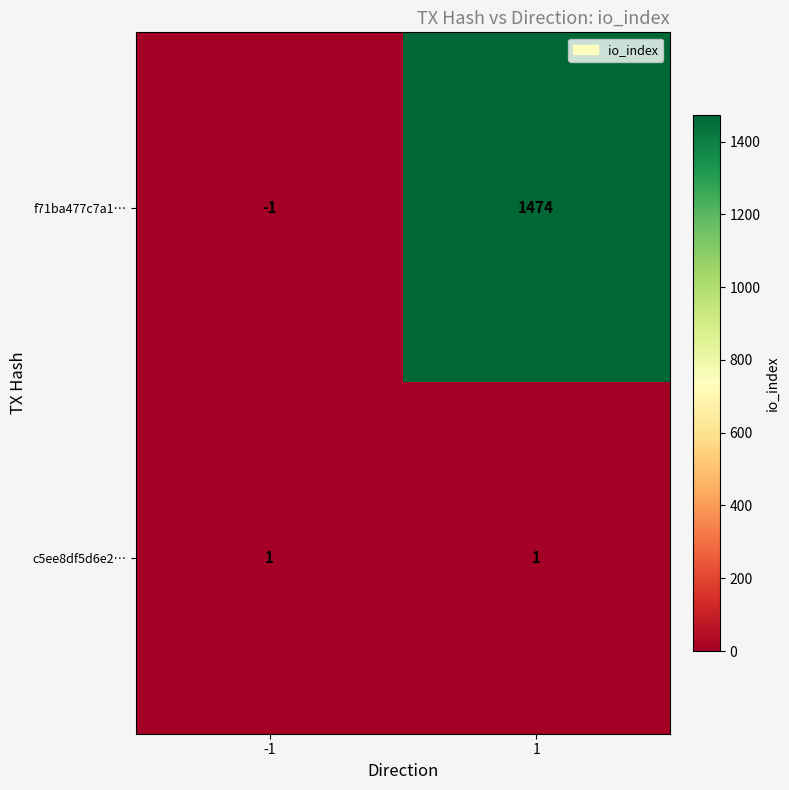

What is the maximum value for f71ba477c7a1…?

1474